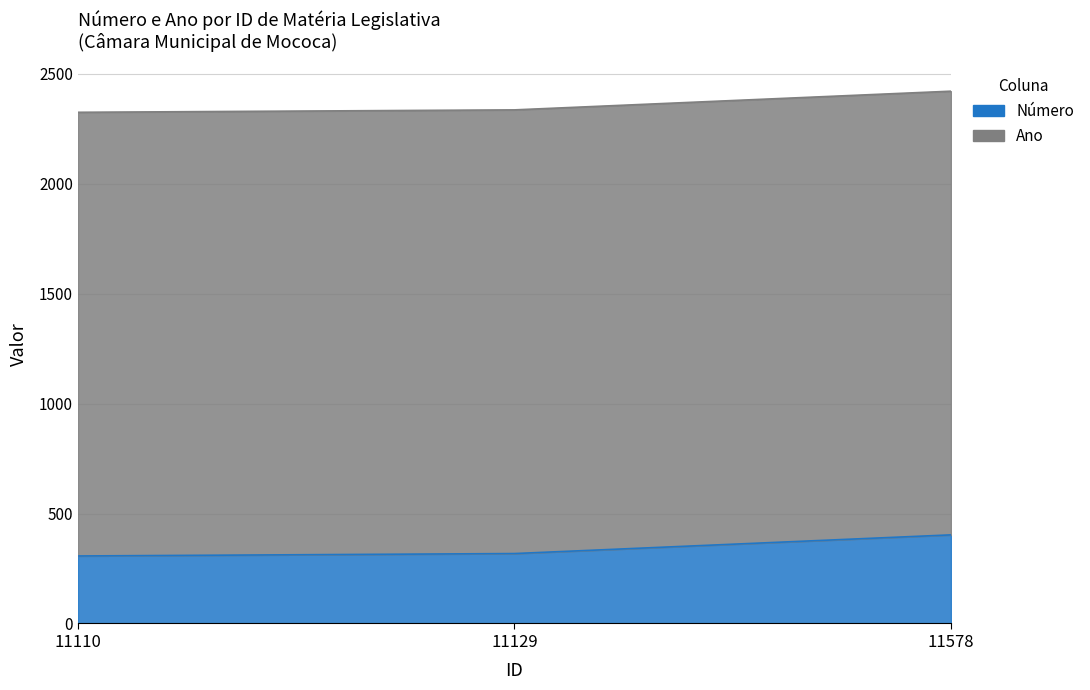

What is the minimum value shown in the chart?

307